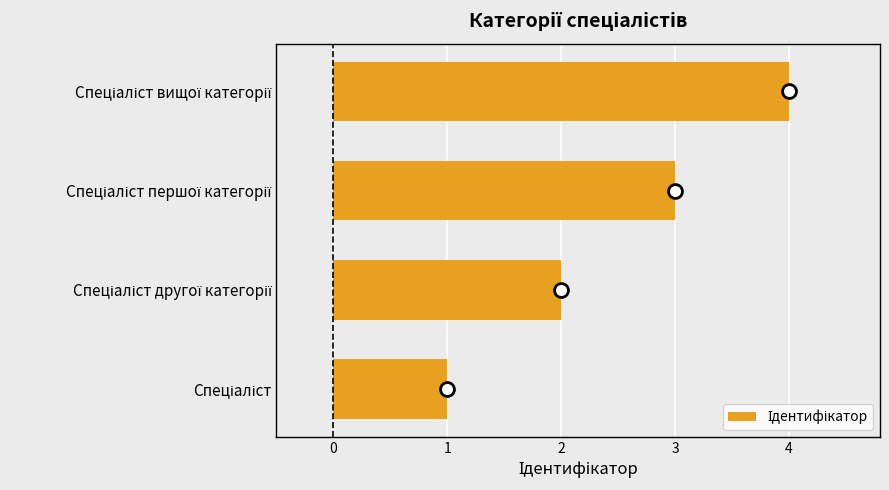

Does the chart contain stacked bars?

No